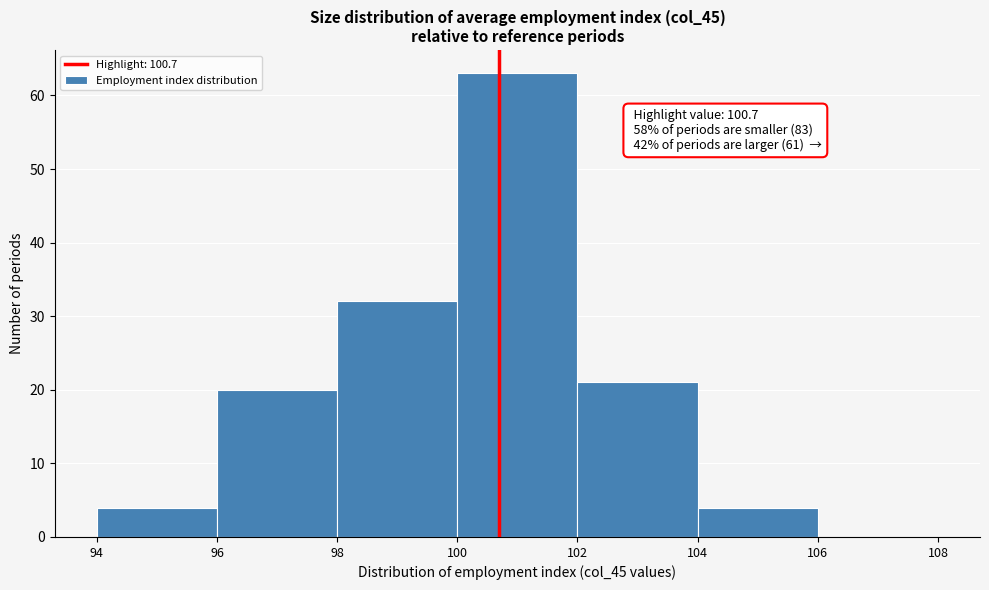

Over which range of the x-axis is the bar tallest?

100 to 102